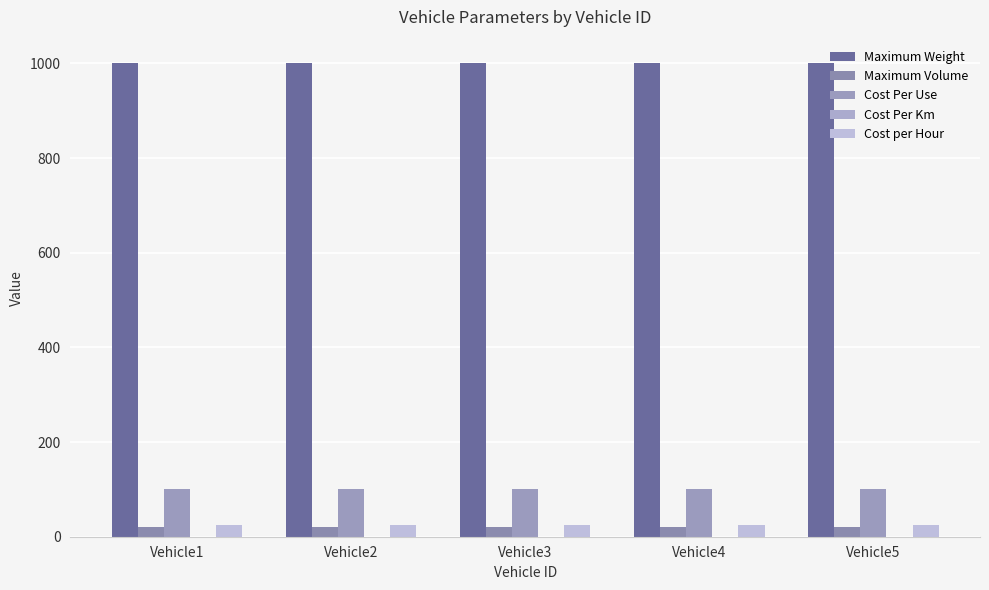

Does the chart contain stacked bars?

No